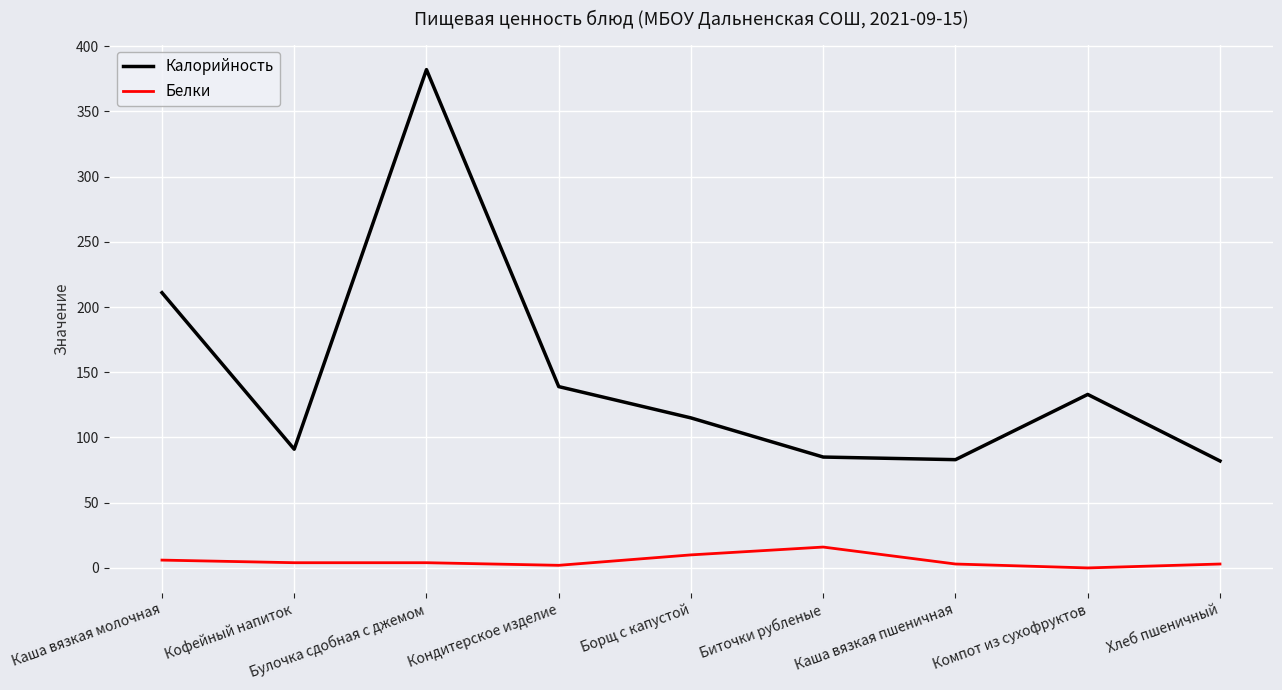

Does the chart display data point markers on the line(s)?

No